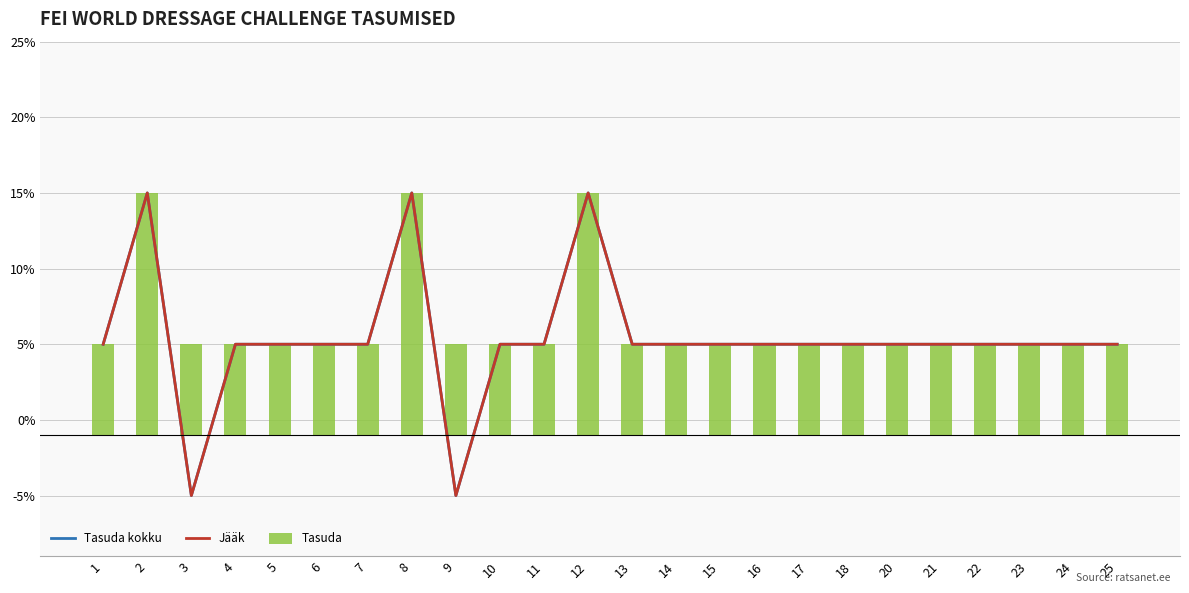

Between 18 and 25, which series saw the biggest shift?

Tasuda kokku